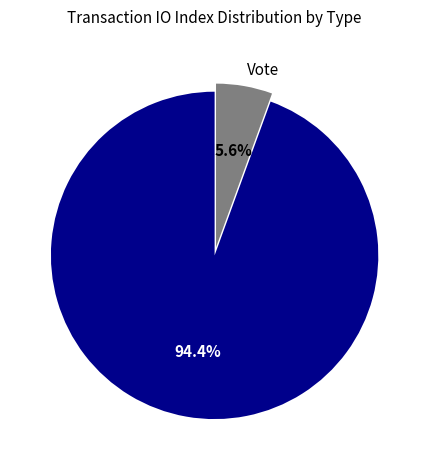

Between Regular and Vote, which is larger?

Regular